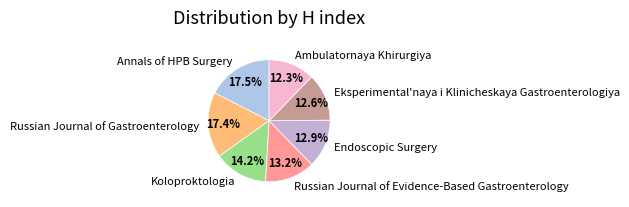

What percentage is the Endoscopic Surgery slice, to the nearest percent?

13%